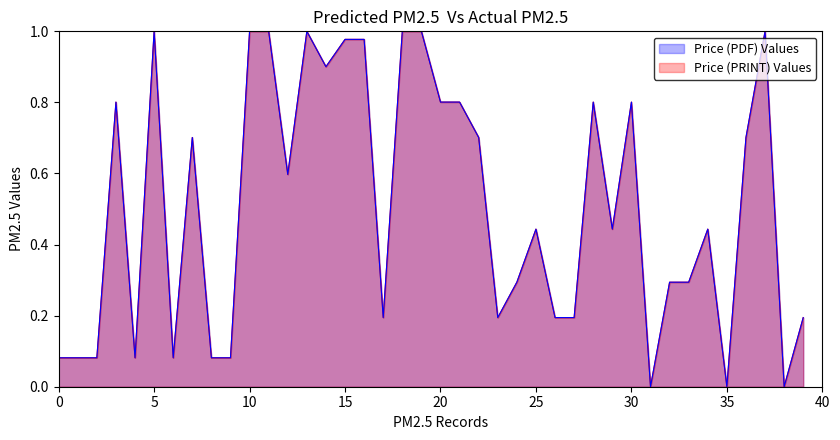

Rank the series at 34 from highest to lowest value.

Price (PDF), Price (PRINT)